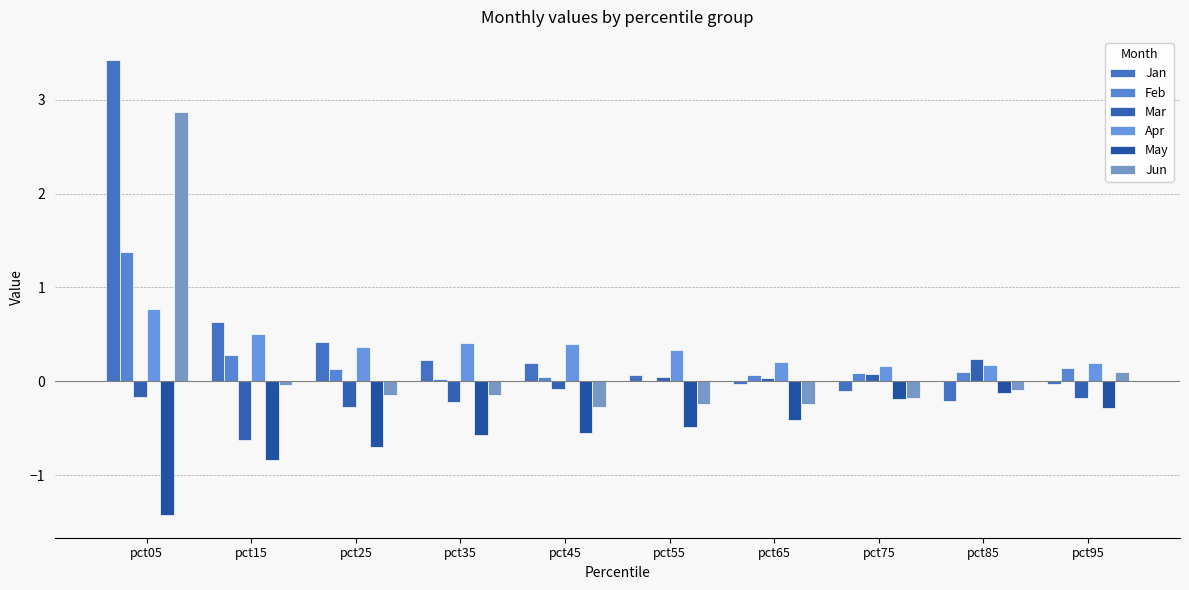

What is the spread (max minus min) of values at pct55?

0.8